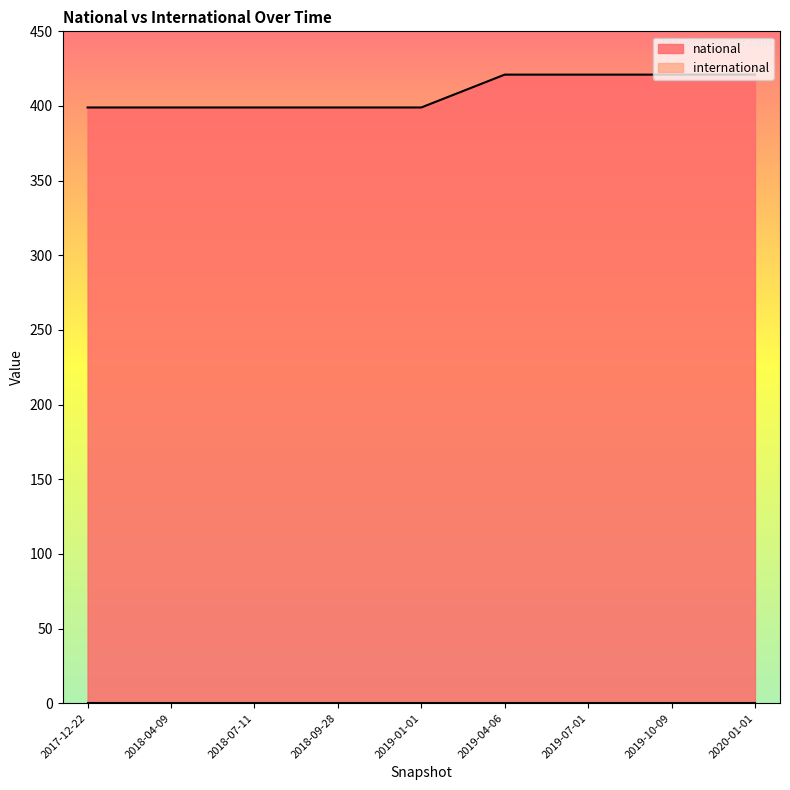

True or false: international and national intersect in this chart.

False